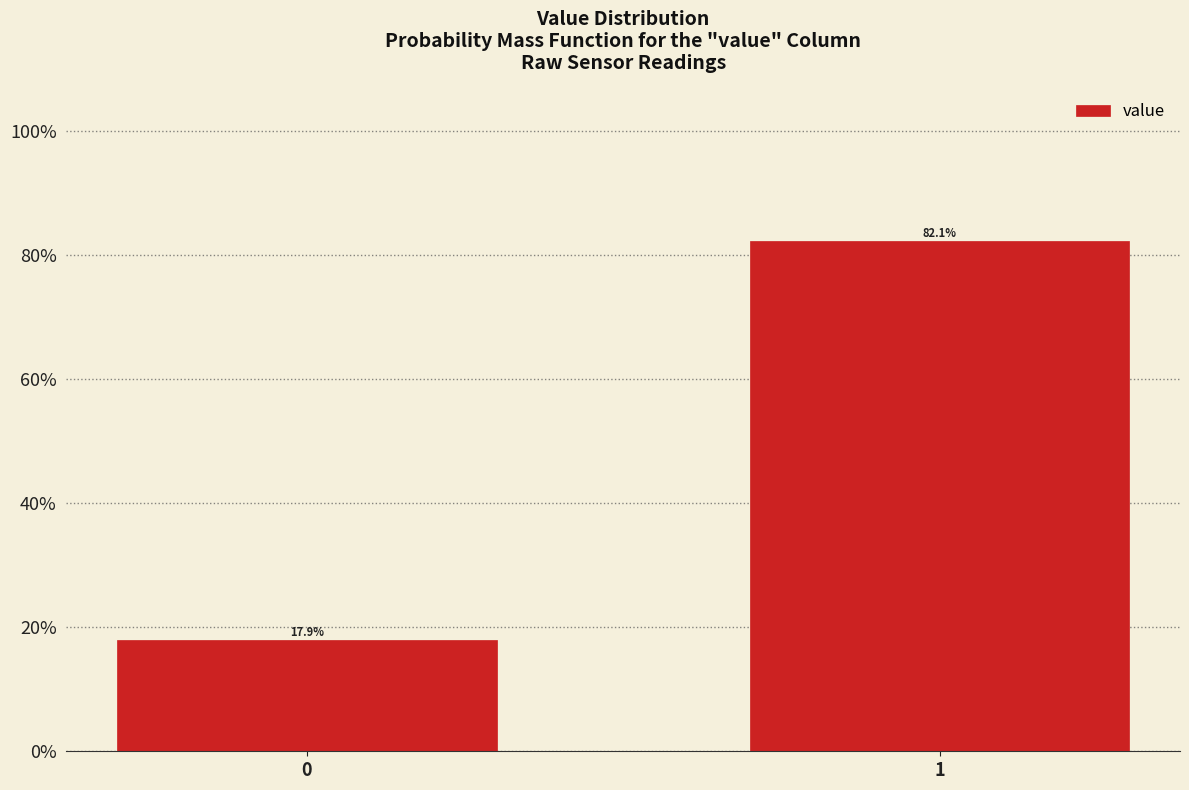

Are the bars horizontal?

No